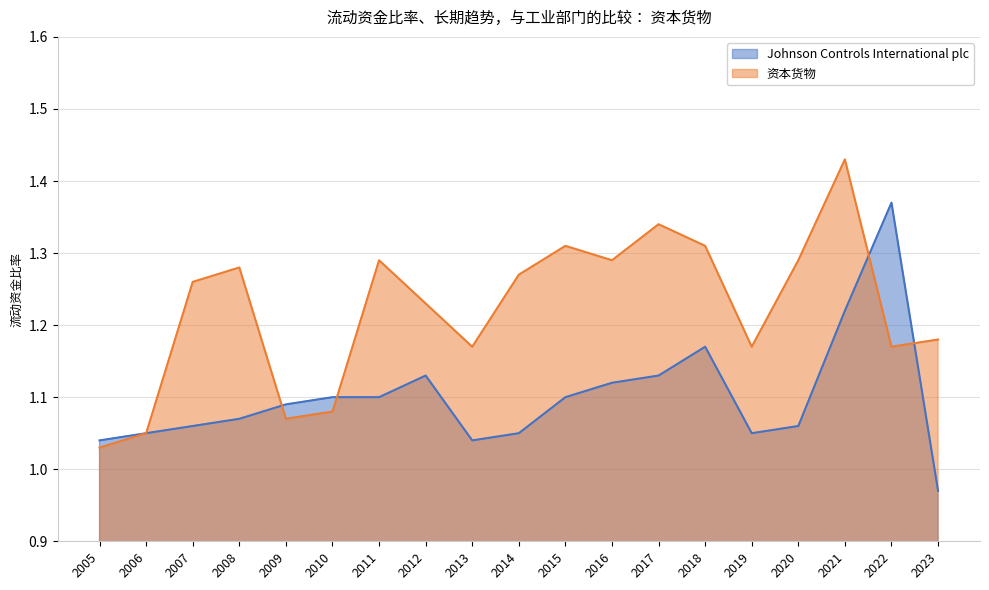

What is the greatest value displayed?

1.4